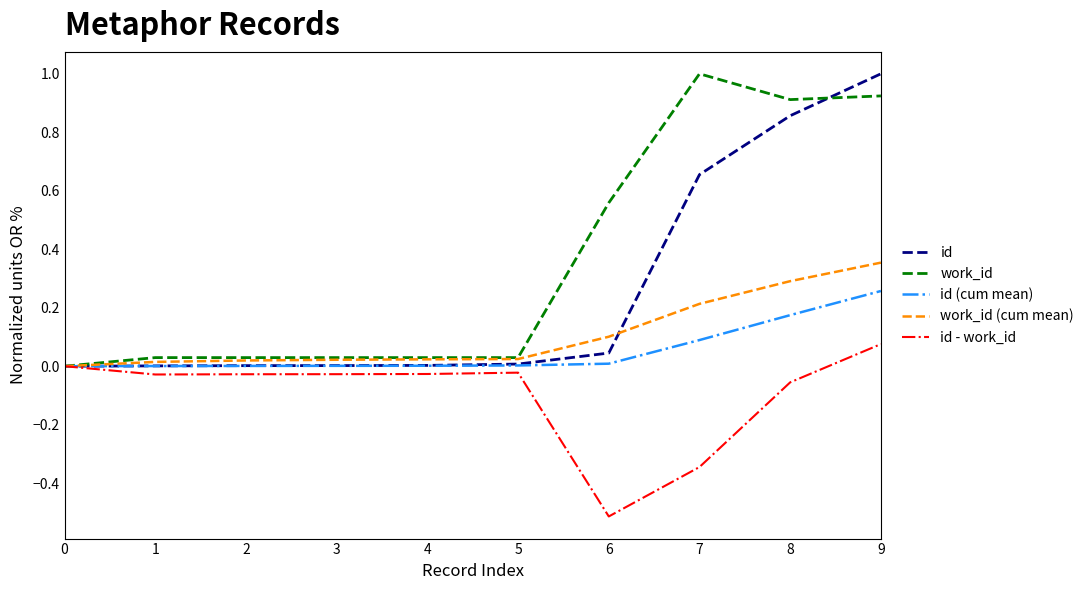

Which series has the largest total across all categories?

work_id